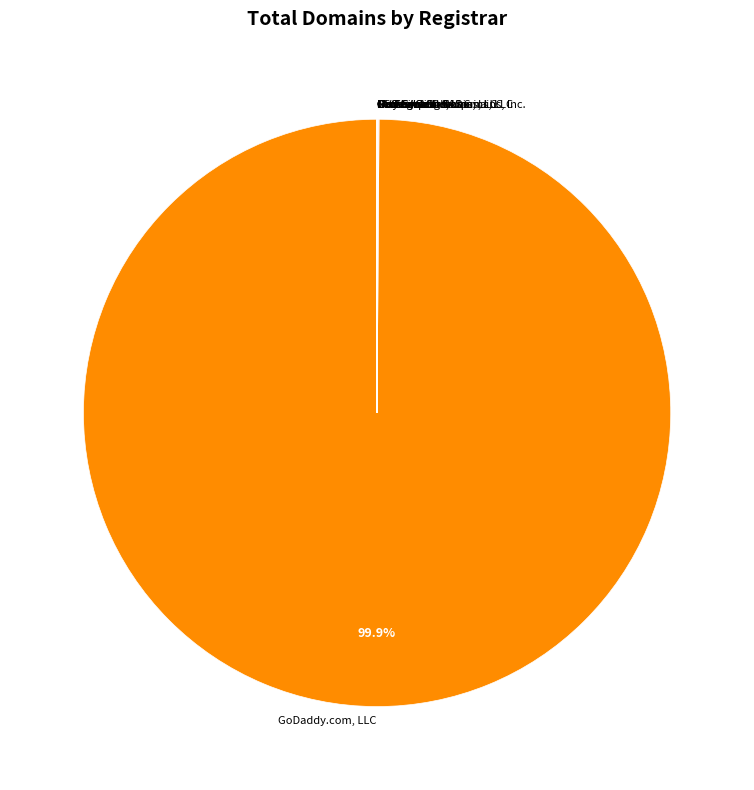

Is there any slice that represents more than half of the pie?

Yes